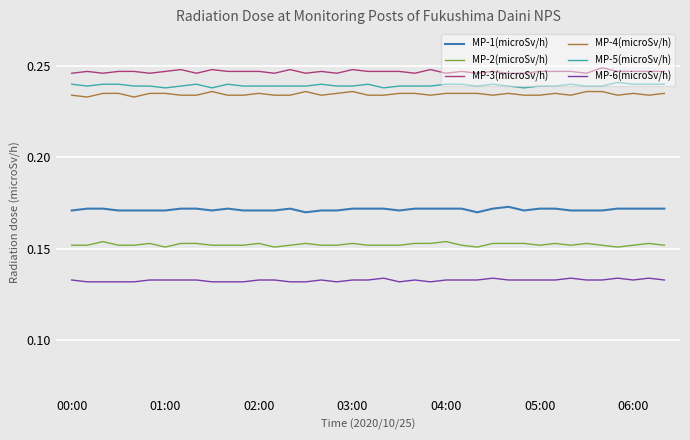

True or false: MP-5(microSv/h) and MP-3(microSv/h) intersect in this chart.

False